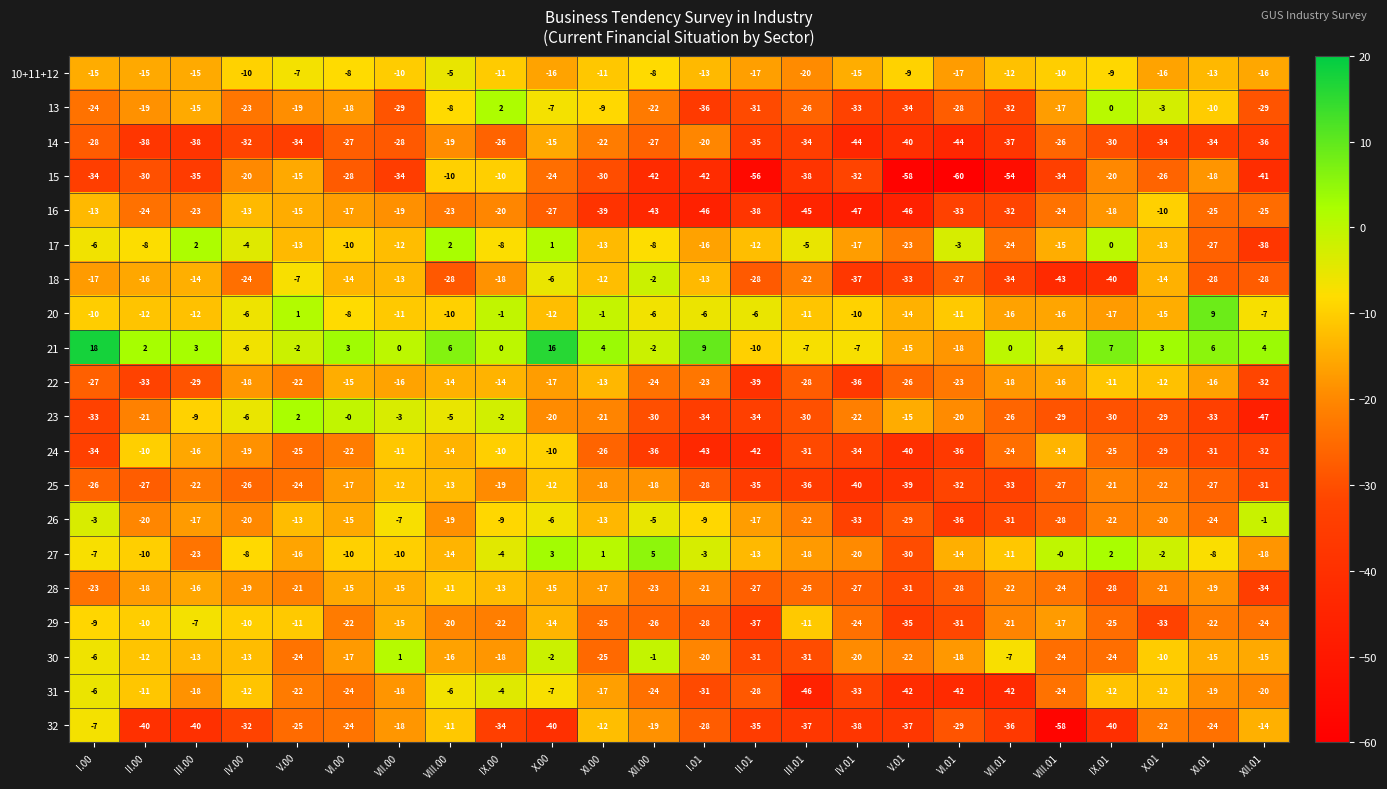

What is the spread (max minus min) of values at XII.00?

48